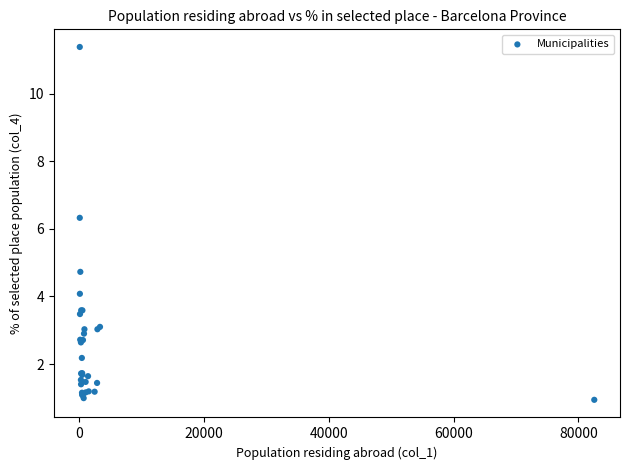

What Y value in the scatter plot is closest to 6?

6.3